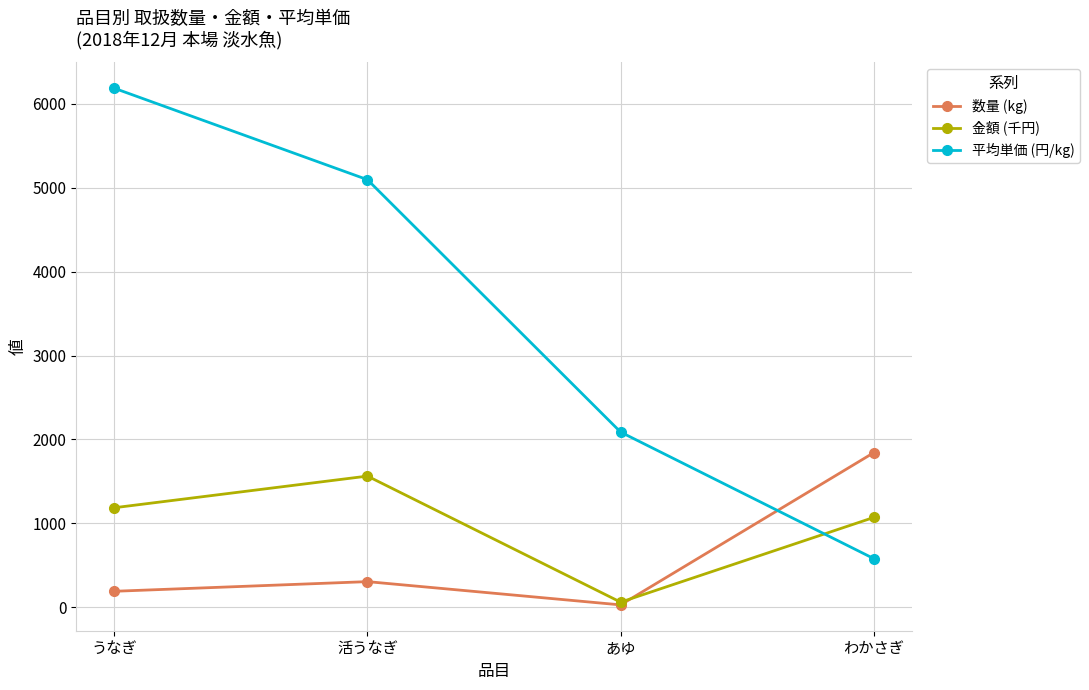

Reading left to right, list all the values displayed in this chart.

数量 (kg): うなぎ=192.0	活うなぎ=307.0	あゆ=30.0	わかさぎ=1843.0
金額 (千円): うなぎ=1187.1	活うなぎ=1563.9	あゆ=62.6	わかさぎ=1071.6
平均単価 (円/kg): うなぎ=6183.0	活うなぎ=5094.0	あゆ=2088.0	わかさぎ=581.0